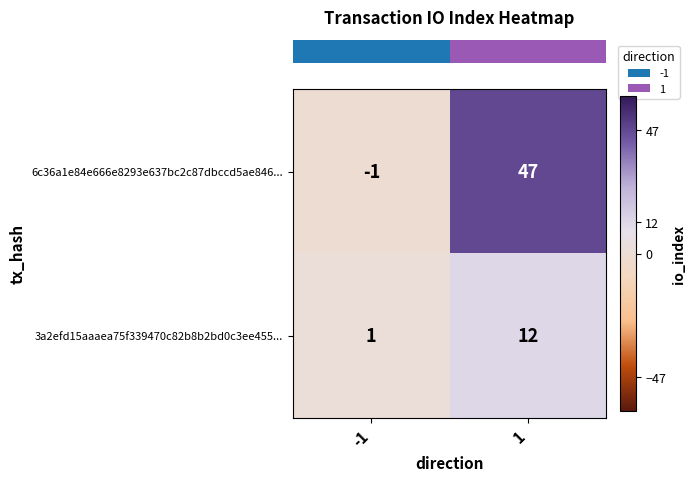

What is the difference between the maximum and minimum values in the 6c36a1e84e666e8293e637bc2c87dbccd5ae846... series?

48